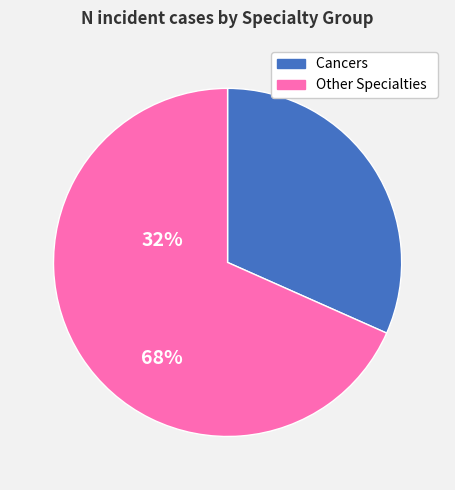

Does any single category account for the majority?

Yes